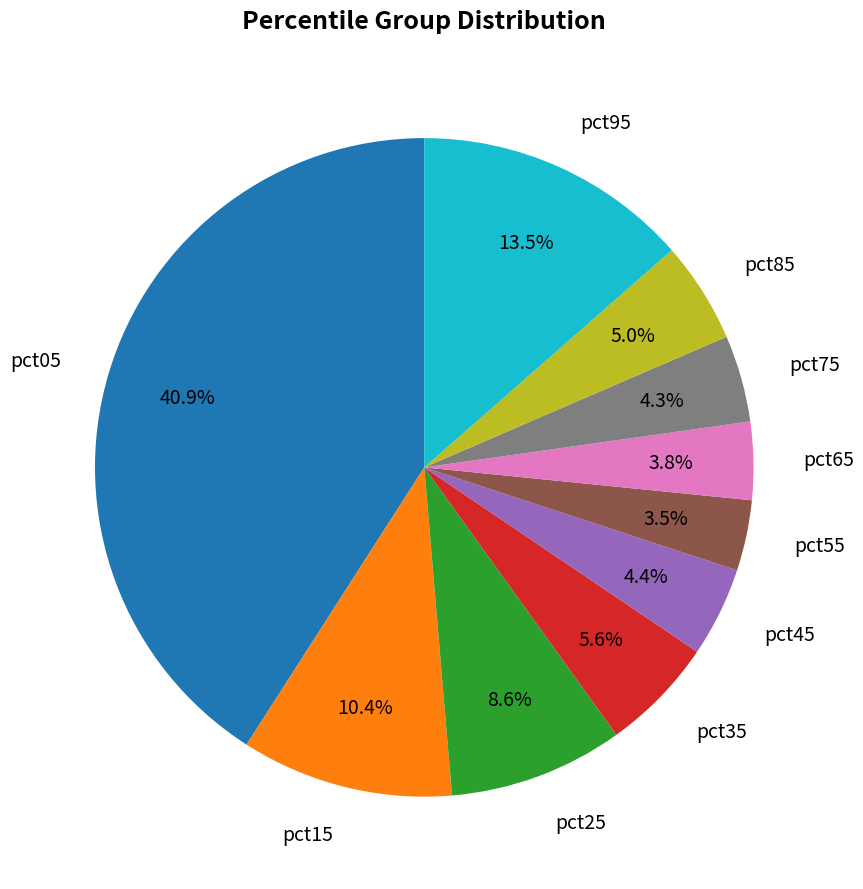

Count the number of slices in the pie.

10